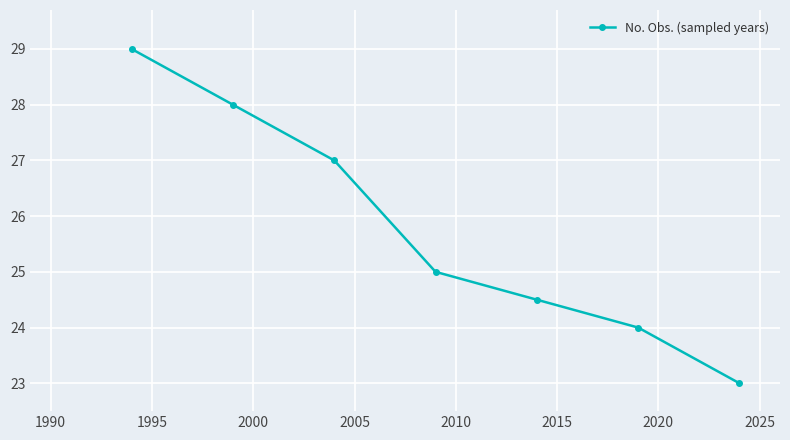

What is the value of the 7th point from the left?

23.0